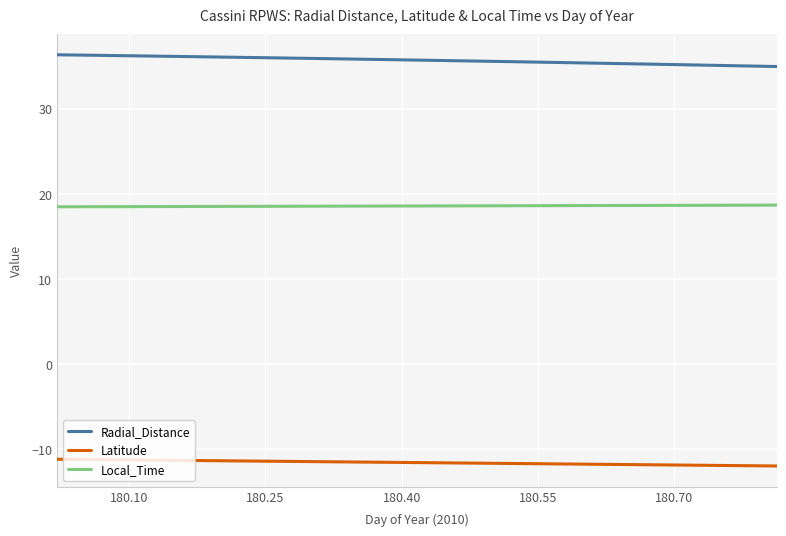

True or false: Latitude and Radial_Distance cross at least once.

False